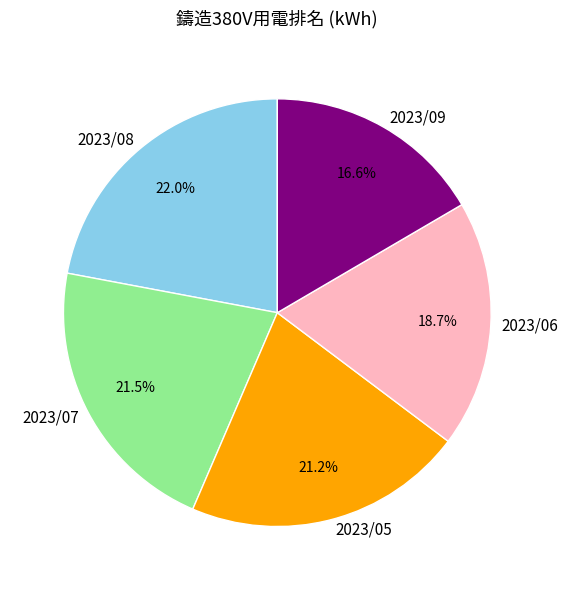

Is there a majority slice in this chart?

No